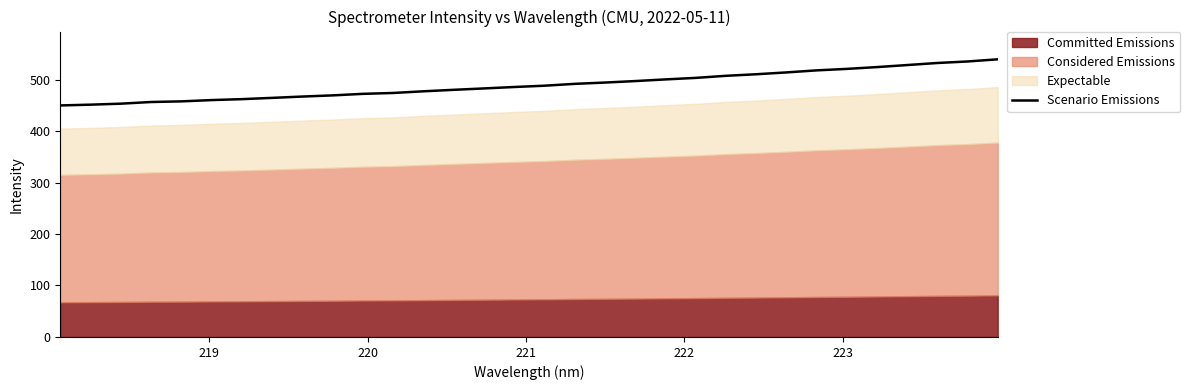

What is the lowest value of the Scenario Emissions series?

449.7